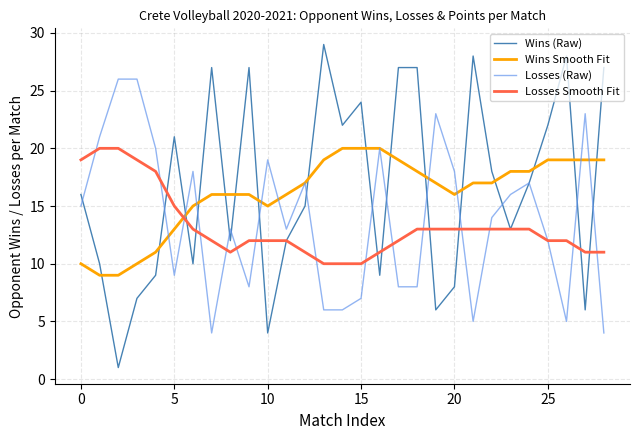

Does the chart display data point markers on the line(s)?

No